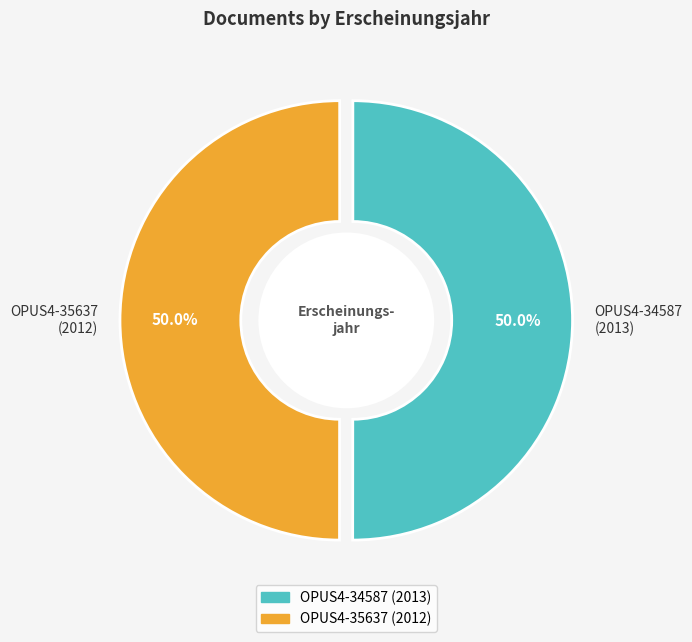

Approximately how many times larger is the value at OPUS4-35637 compared to OPUS4-34587?

1.0